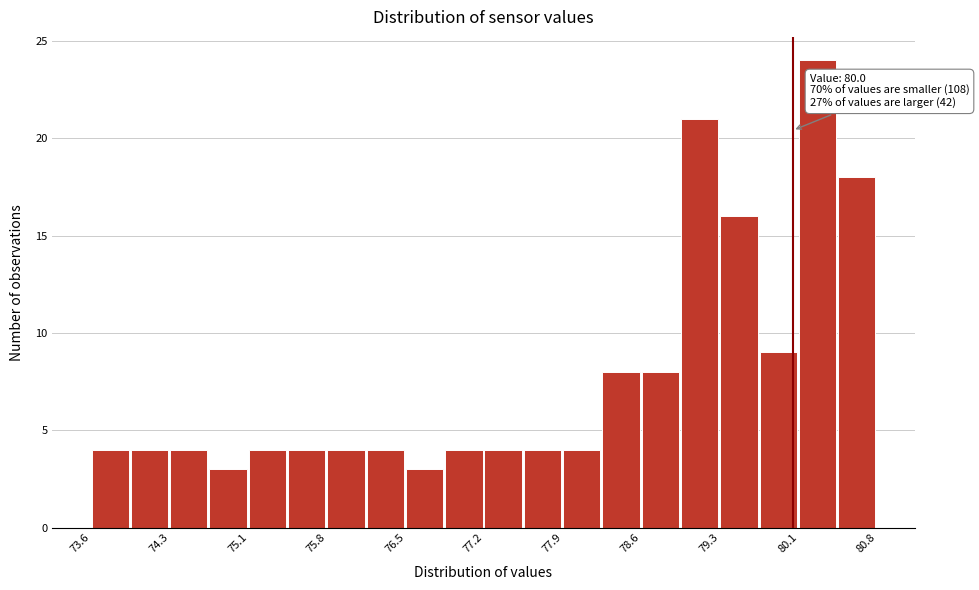

Read against the x-axis, roughly where is the centre of the tallest bar?

80.2